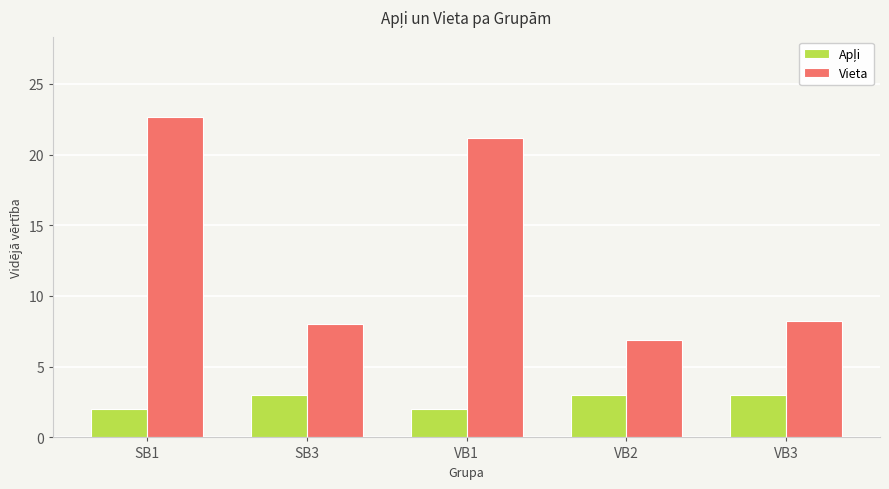

What is the sum of all Vieta values?

66.9